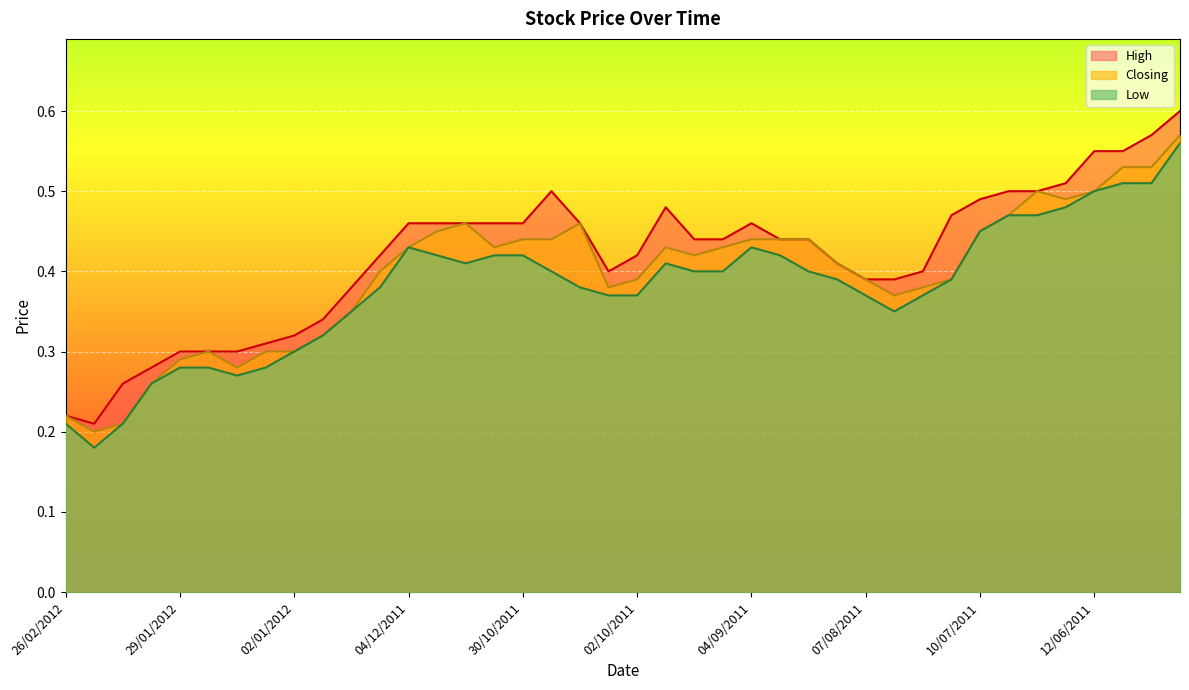

What is the label of the 16th point from the left?

13/11/2011